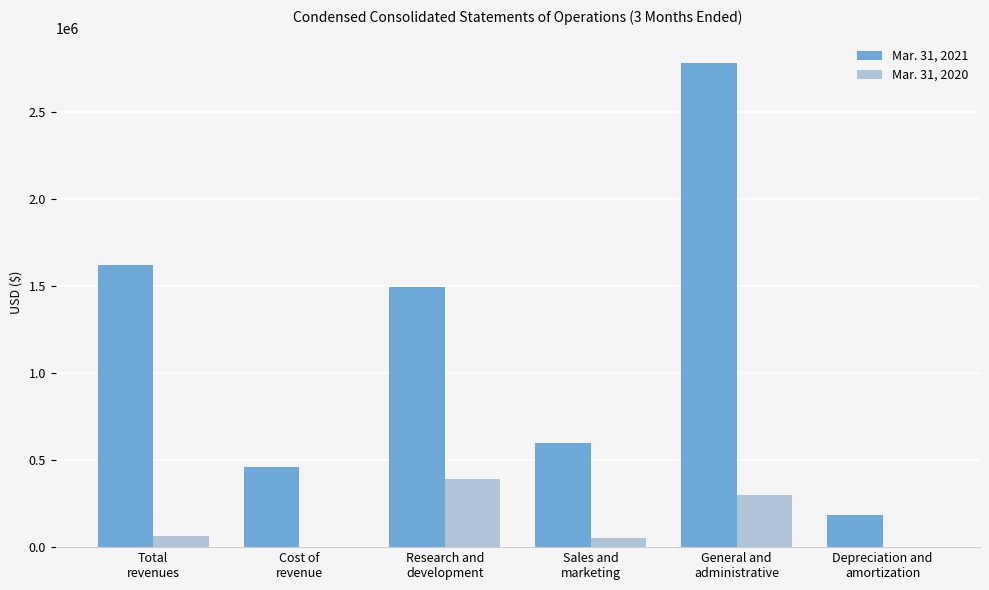

What is the maximum value shown in the chart?

2784562